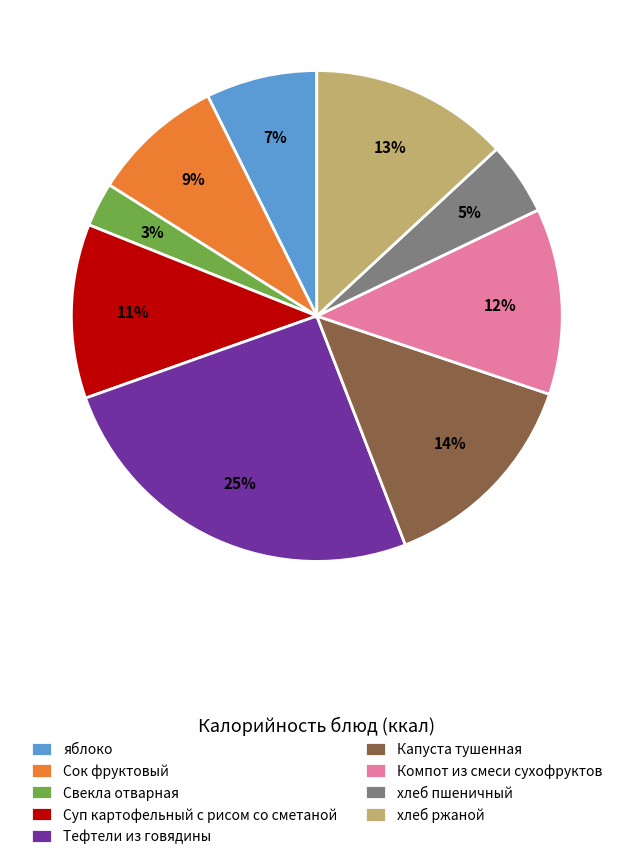

To the nearest percent, what percentage of the pie is хлеб пшеничный?

5%